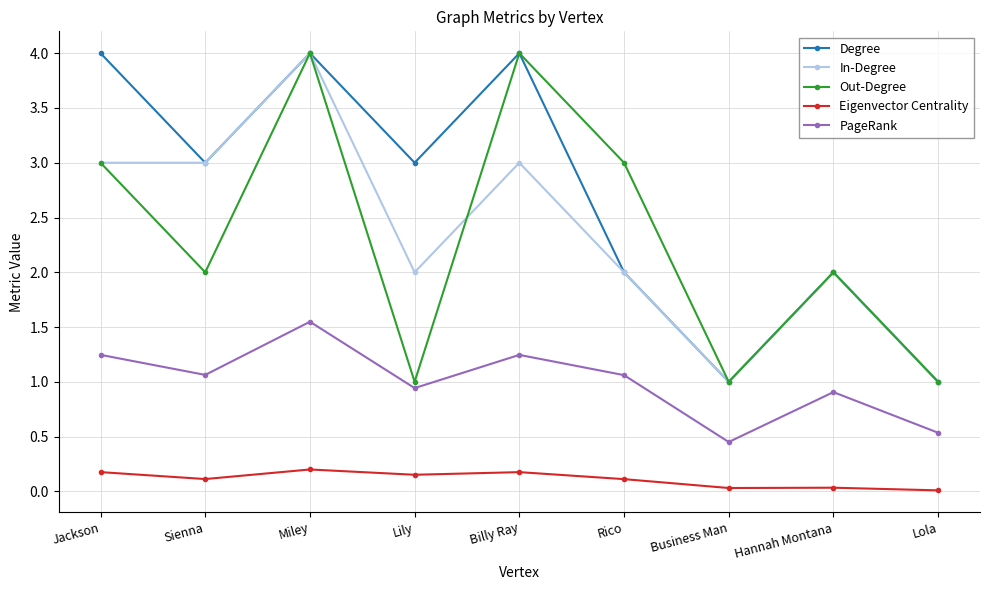

Between Rico and Business Man, which series saw the biggest shift?

Out-Degree